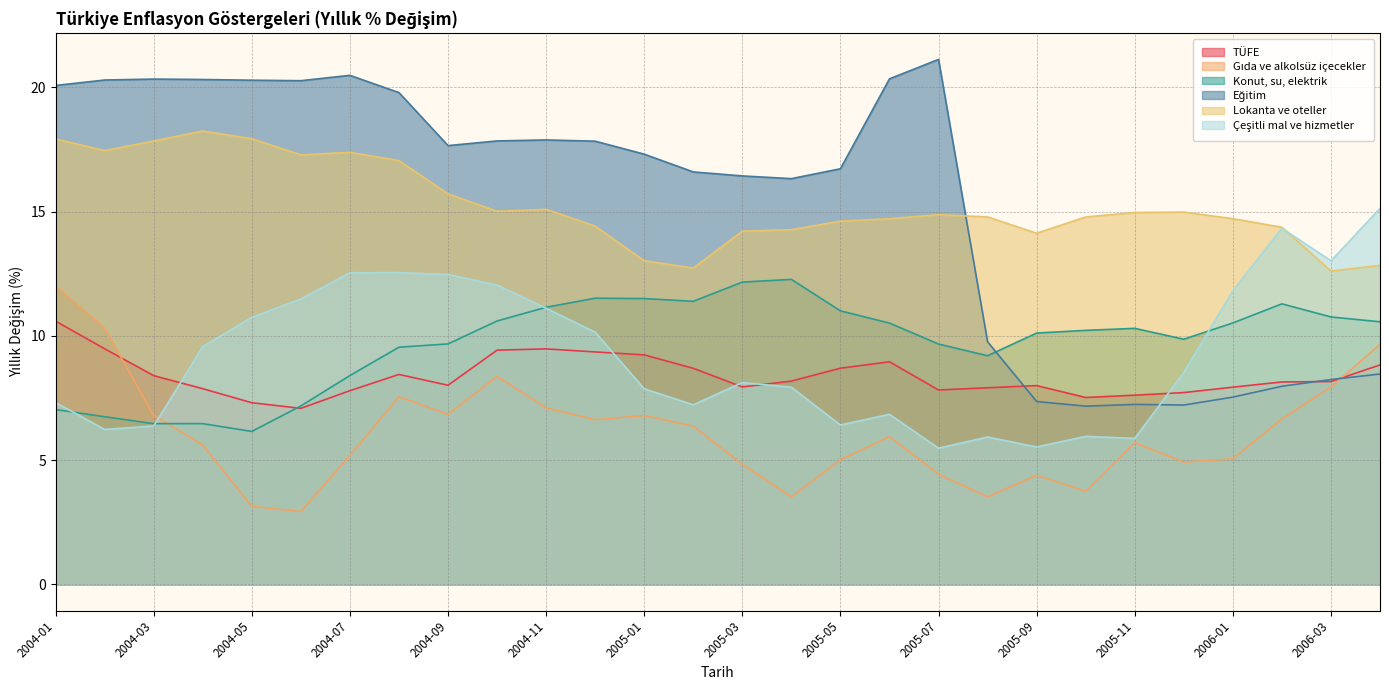

Reading right to left, transcribe all the data shown in this chart.

TÜFE: 2006-04=8.8	2006-03=8.2	2006-02=8.1	2006-01=7.9	2005-12=7.7	2005-11=7.6	2005-10=7.5	2005-09=8.0	2005-08=7.9	2005-07=7.8	2005-06=9.0	2005-05=8.7	2005-04=8.2	2005-03=7.9	2005-02=8.7	2005-01=9.2	2004-12=9.4	2004-11=9.5	2004-10=9.4	2004-09=8.0	2004-08=8.4	2004-07=7.8	2004-06=7.1	2004-05=7.3	2004-04=7.9	2004-03=8.4	2004-02=9.5	2004-01=10.6
Gıda ve alkolsüz içecekler: 2006-04=9.7	2006-03=7.9	2006-02=6.7	2006-01=5.1	2005-12=4.9	2005-11=5.7	2005-10=3.7	2005-09=4.4	2005-08=3.5	2005-07=4.4	2005-06=5.9	2005-05=5.0	2005-04=3.5	2005-03=4.8	2005-02=6.4	2005-01=6.8	2004-12=6.6	2004-11=7.1	2004-10=8.4	2004-09=6.8	2004-08=7.6	2004-07=5.2	2004-06=2.9	2004-05=3.1	2004-04=5.6	2004-03=6.8	2004-02=10.3	2004-01=12.0
Konut, su, elektrik: 2006-04=10.6	2006-03=10.8	2006-02=11.3	2006-01=10.5	2005-12=9.9	2005-11=10.3	2005-10=10.2	2005-09=10.1	2005-08=9.2	2005-07=9.7	2005-06=10.5	2005-05=11.0	2005-04=12.3	2005-03=12.2	2005-02=11.4	2005-01=11.5	2004-12=11.5	2004-11=11.2	2004-10=10.6	2004-09=9.7	2004-08=9.5	2004-07=8.4	2004-06=7.2	2004-05=6.2	2004-04=6.5	2004-03=6.5	2004-02=6.7	2004-01=7.0
Eğitim: 2006-04=8.5	2006-03=8.2	2006-02=8.0	2006-01=7.5	2005-12=7.2	2005-11=7.2	2005-10=7.2	2005-09=7.4	2005-08=9.8	2005-07=21.1	2005-06=20.3	2005-05=16.7	2005-04=16.3	2005-03=16.4	2005-02=16.6	2005-01=17.3	2004-12=17.8	2004-11=17.9	2004-10=17.8	2004-09=17.7	2004-08=19.8	2004-07=20.5	2004-06=20.3	2004-05=20.3	2004-04=20.3	2004-03=20.3	2004-02=20.3	2004-01=20.1
Lokanta ve oteller: 2006-04=12.8	2006-03=12.6	2006-02=14.4	2006-01=14.7	2005-12=15.0	2005-11=15.0	2005-10=14.8	2005-09=14.1	2005-08=14.8	2005-07=14.9	2005-06=14.7	2005-05=14.6	2005-04=14.3	2005-03=14.2	2005-02=12.7	2005-01=13.0	2004-12=14.4	2004-11=15.1	2004-10=15.0	2004-09=15.7	2004-08=17.1	2004-07=17.4	2004-06=17.3	2004-05=17.9	2004-04=18.2	2004-03=17.8	2004-02=17.5	2004-01=17.9
Çeşitli mal ve hizmetler: 2006-04=15.1	2006-03=13.0	2006-02=14.3	2006-01=11.8	2005-12=8.5	2005-11=5.9	2005-10=6.0	2005-09=5.5	2005-08=5.9	2005-07=5.5	2005-06=6.8	2005-05=6.4	2005-04=7.9	2005-03=8.1	2005-02=7.2	2005-01=7.9	2004-12=10.1	2004-11=11.1	2004-10=12.0	2004-09=12.5	2004-08=12.5	2004-07=12.5	2004-06=11.5	2004-05=10.7	2004-04=9.6	2004-03=6.4	2004-02=6.2	2004-01=7.3